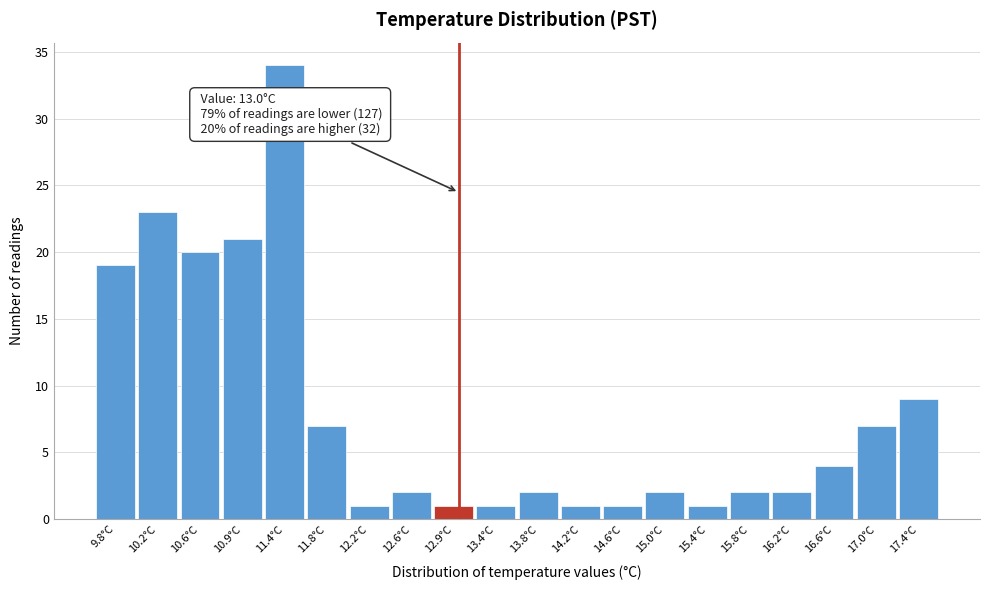

Over which range of the x-axis is the bar tallest?

11.15 to 11.55